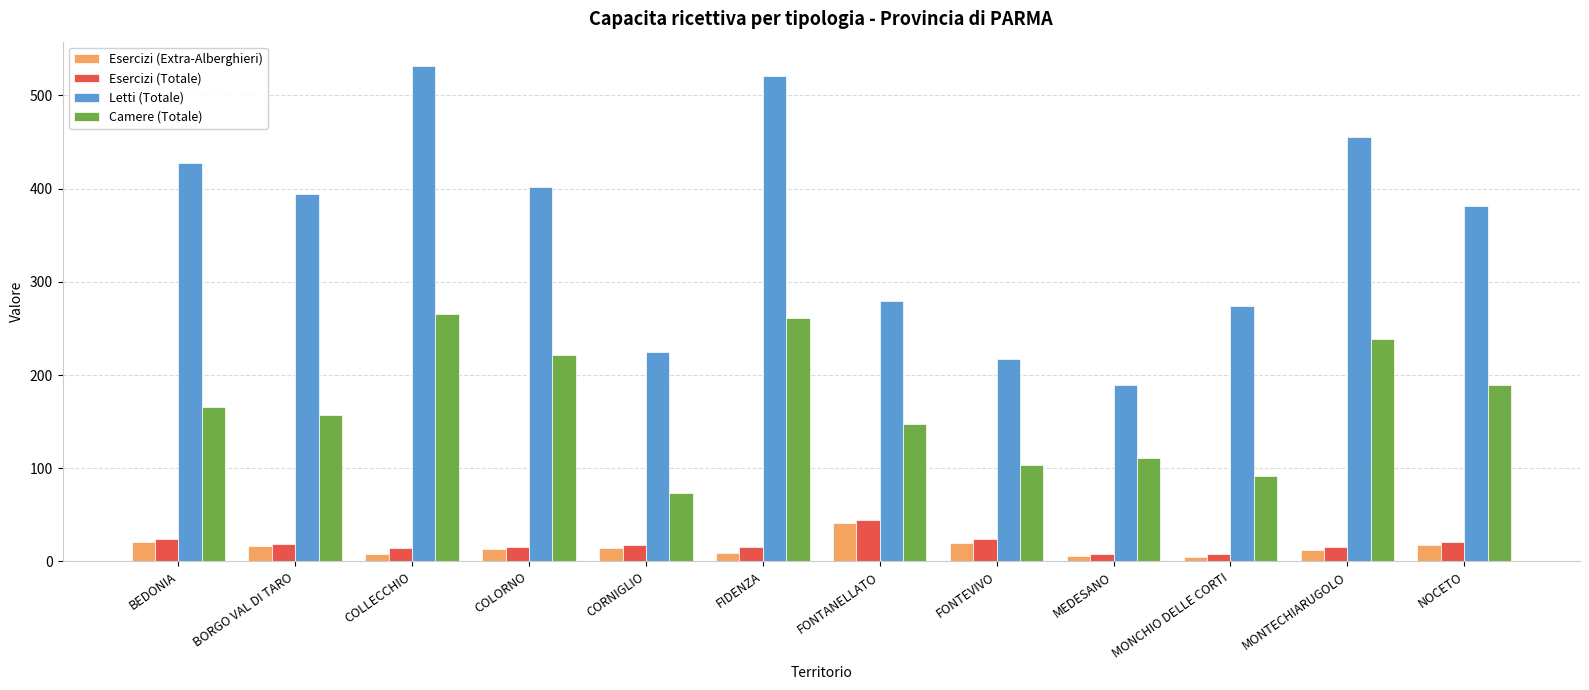

What is the difference between the maximum and minimum values in the Esercizi (Totale) series?

36